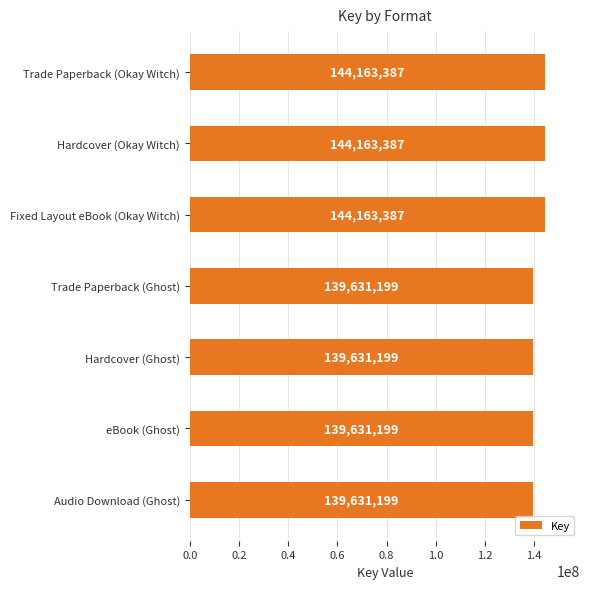

What position from the top is Hardcover (Ghost)?

5